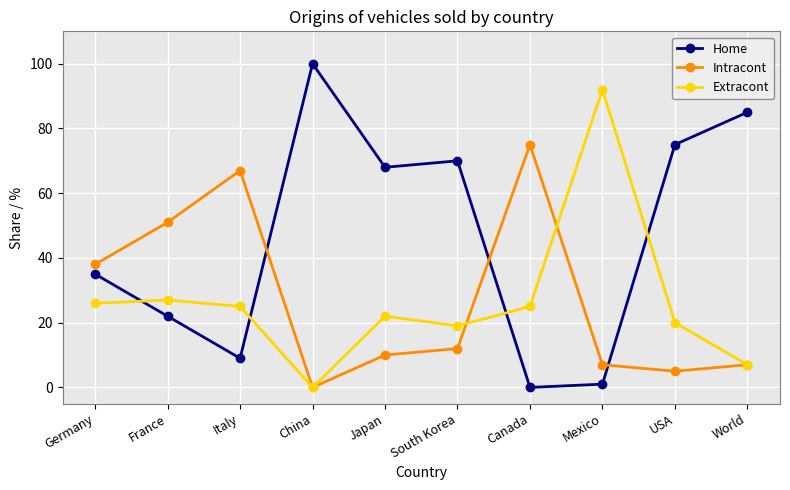

Which label corresponds to the largest value in the chart?

China